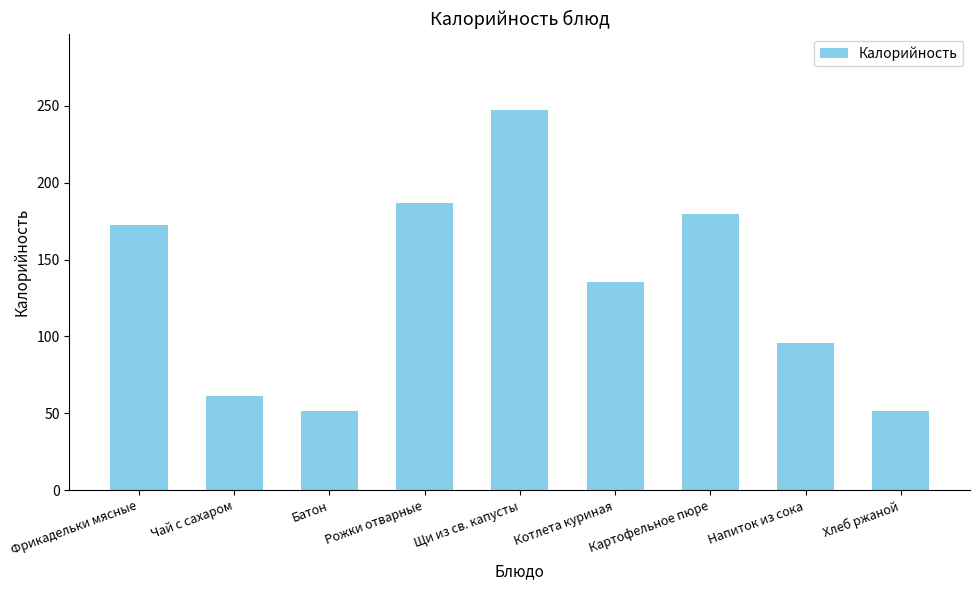

What is the change in value from Чай с сахаром to Щи из св. капусты?

+186.5